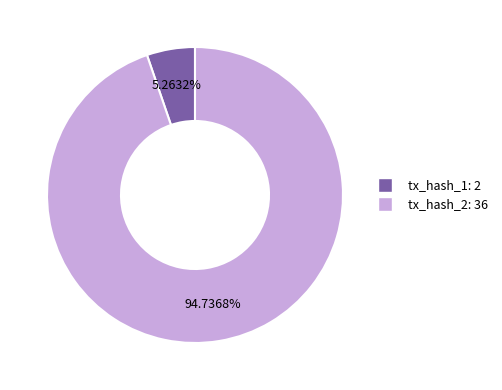

How many slices are in this pie chart?

2